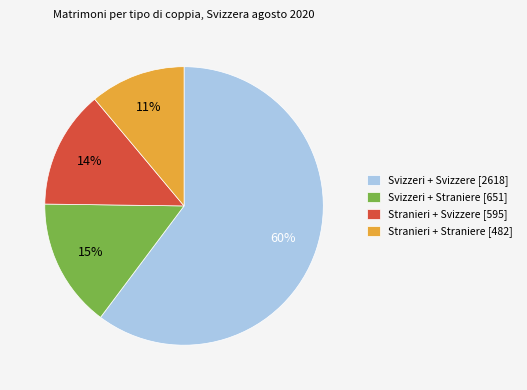

What percentage is the Stranieri + Straniere slice, to the nearest percent?

11%